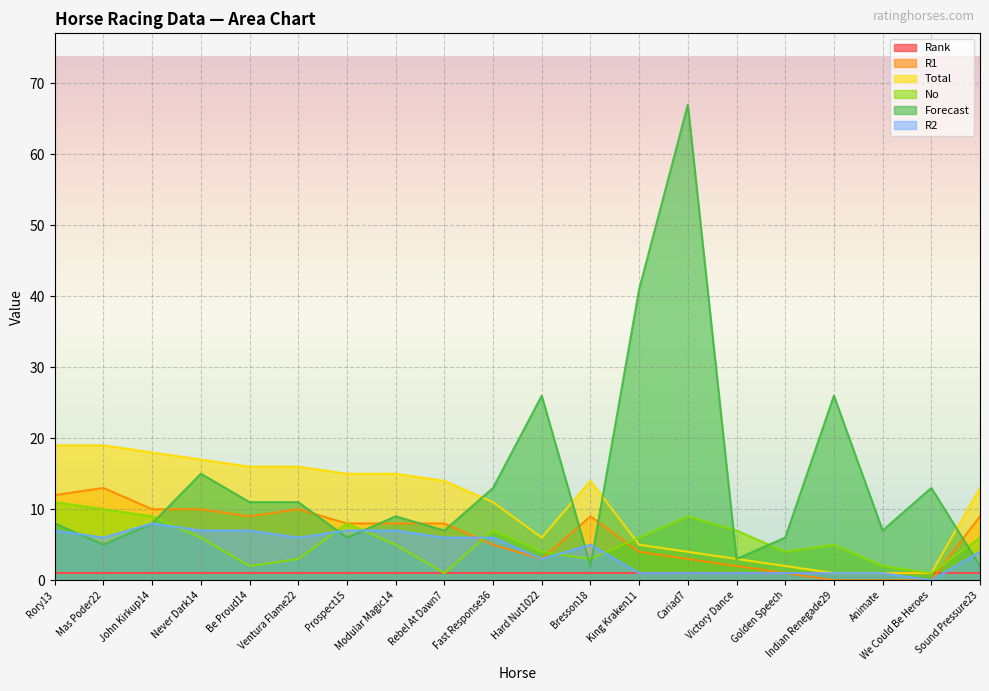

What is the sum of all Forecast values?

286